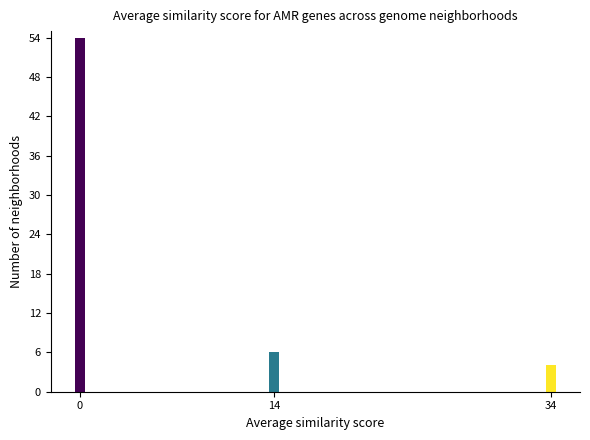

Reading right to left, what are all the values shown in this chart?

4	6	54